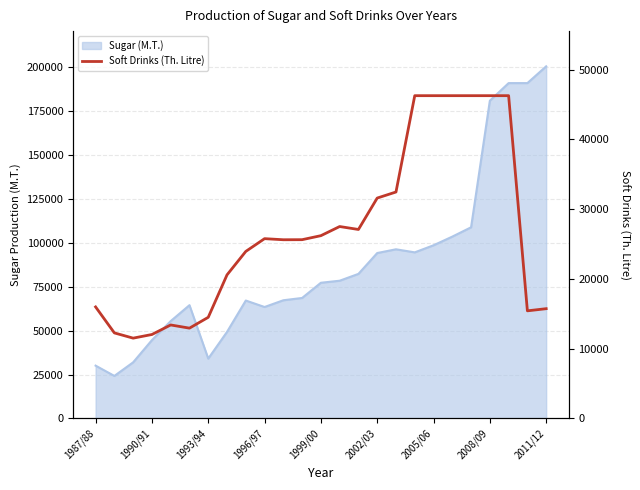

Reading left to right, extract all data points from this chart.

15996	12270	11520	12042	13410	12953	14507	20592	23954	25783	25626	25636	26211	27522	27100	31603	32472	46283	46283	46283	46283	46283	46283	15434	15743